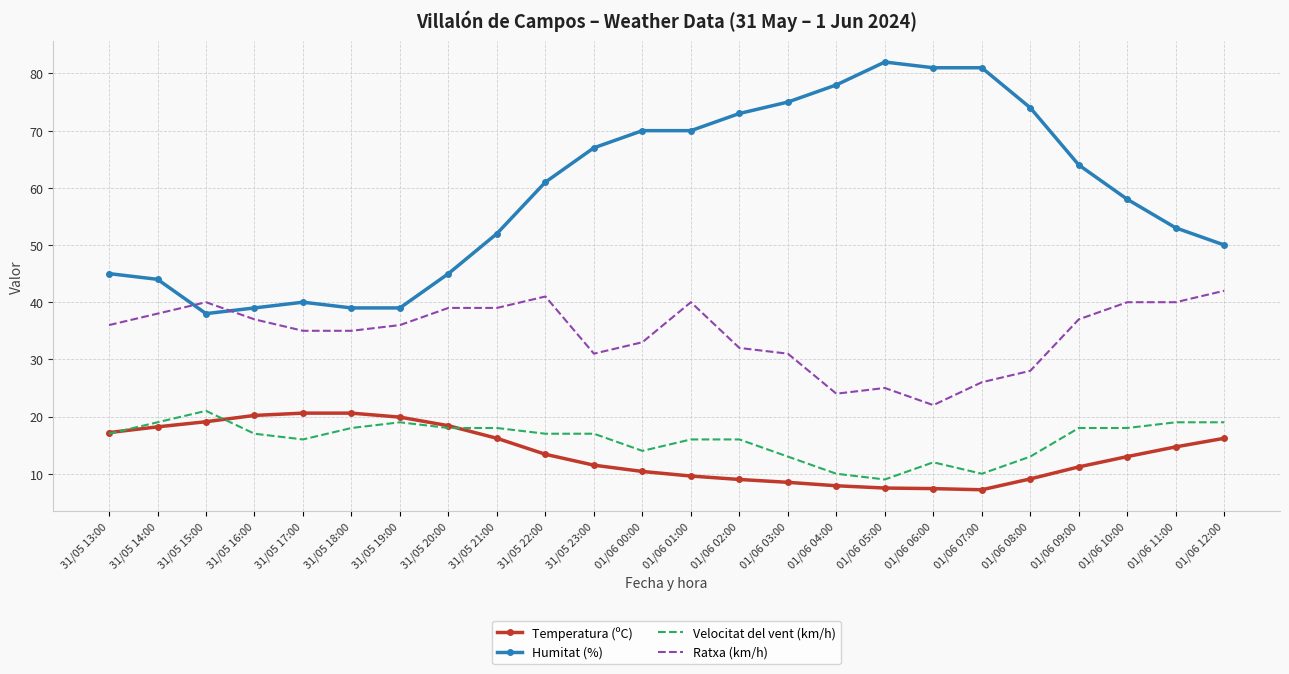

What is the average value of the Ratxa (km/h) series?

34.5